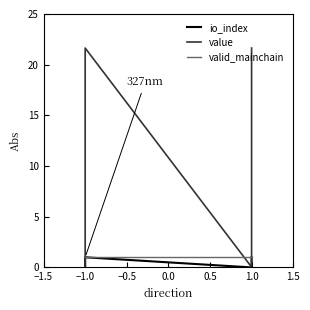

What is the average value of the valid_mainchain series?

1.0